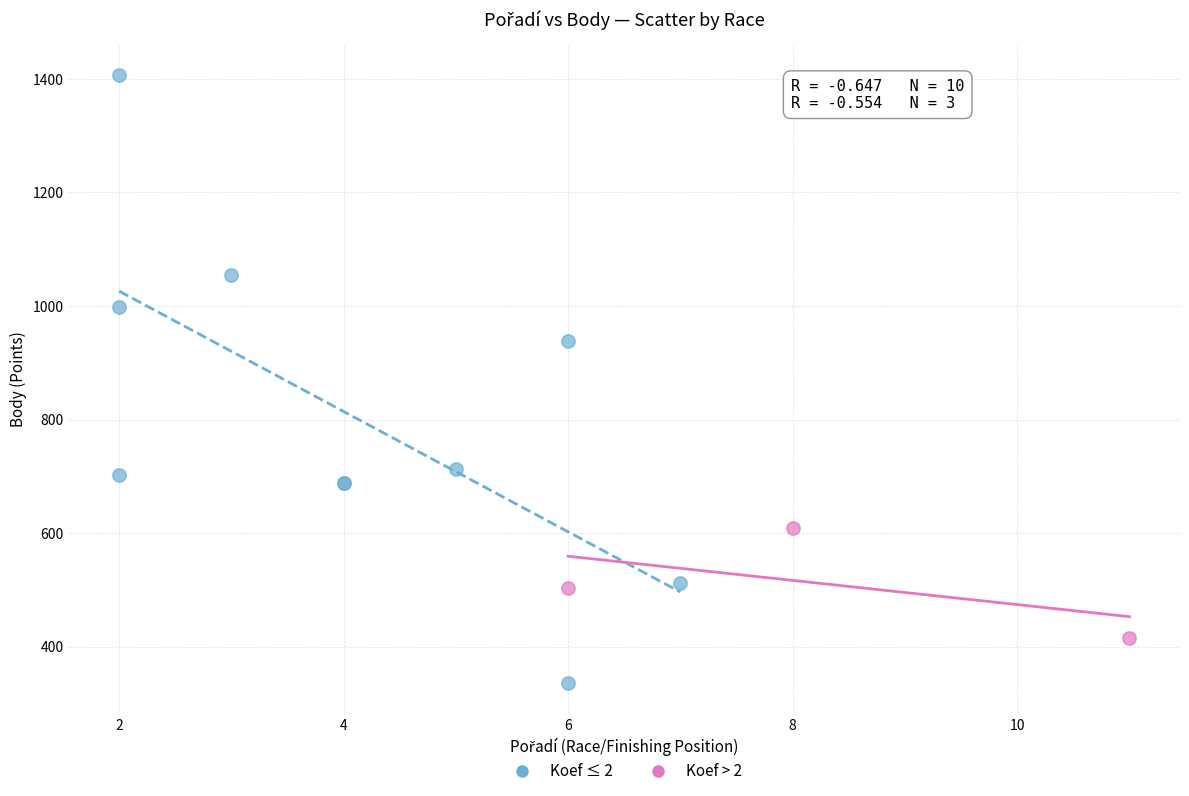

Which series contains the lowest Y value?

Koef ≤ 2